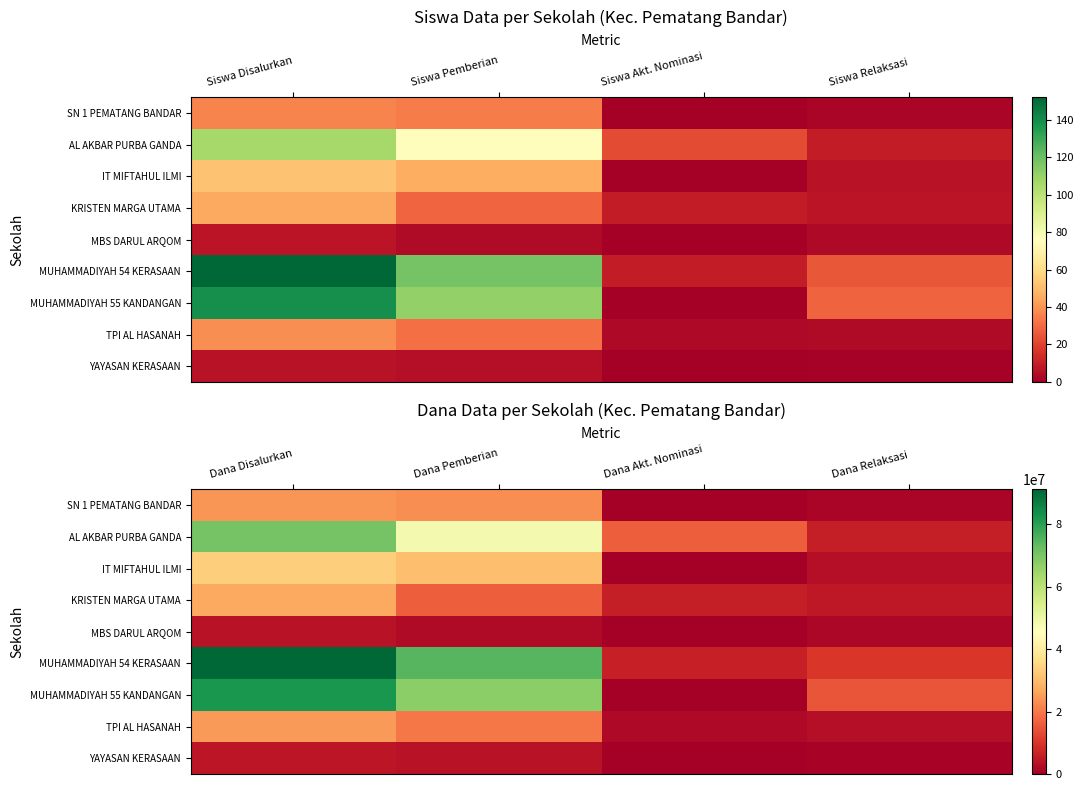

Which has a higher value, Dana Akt. Nominasi or Dana Disalurkan?

Dana Disalurkan